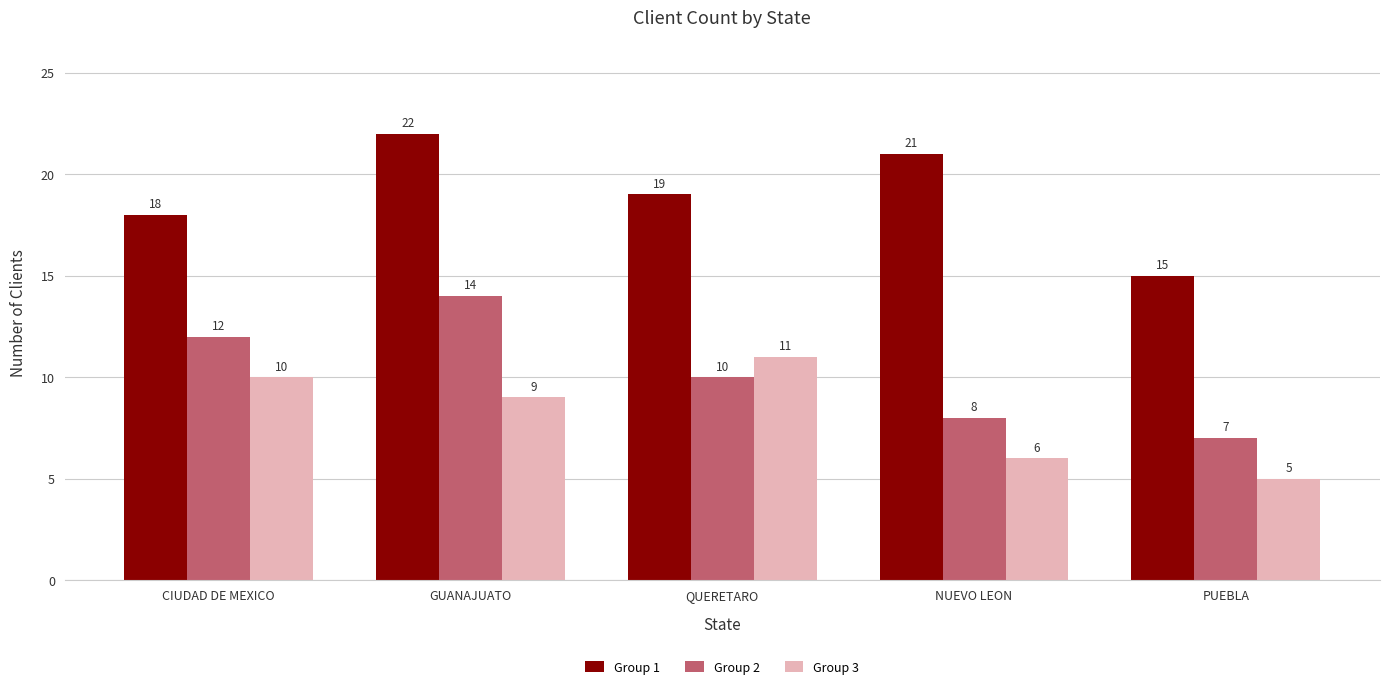

Reading right to left, extract all data points from this chart.

Group 1: 15	21	19	22	18
Group 2: 7	8	10	14	12
Group 3: 5	6	11	9	10